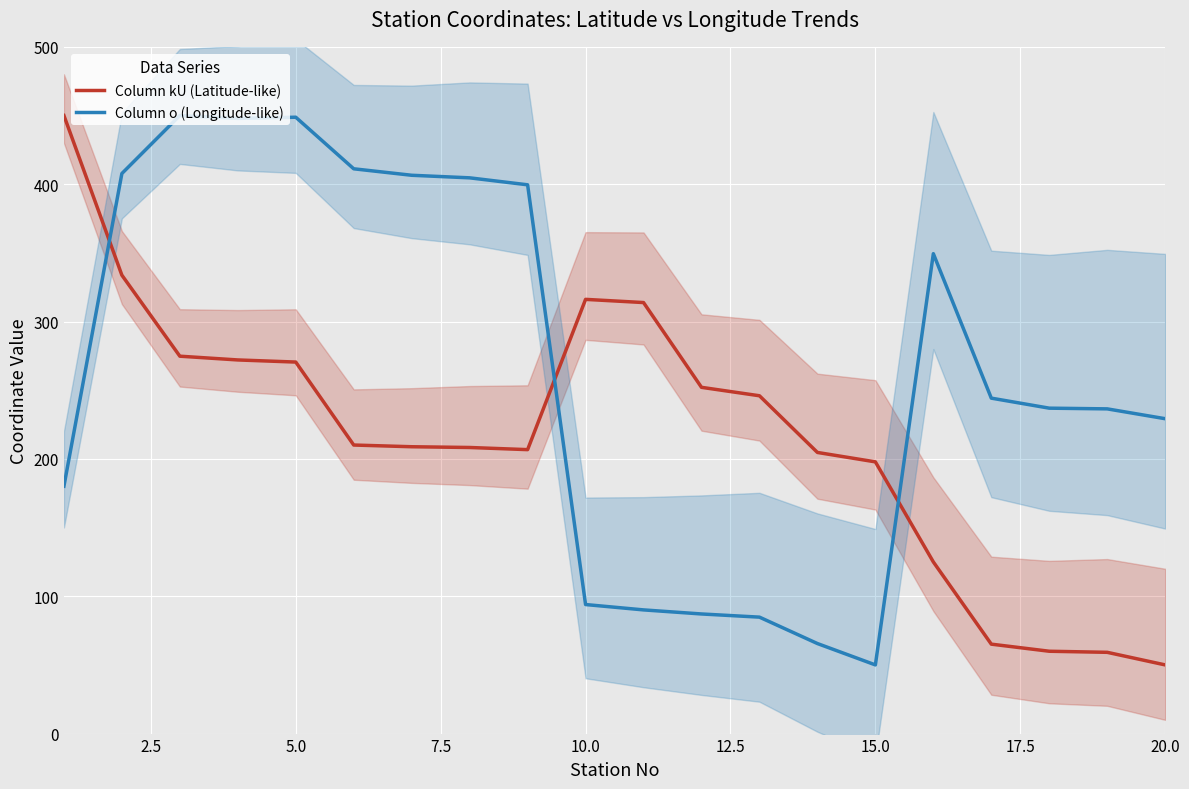

Reading left to right, transcribe all the data shown in this chart.

Column kU (Latitude-like): 450.0	333.8	274.8	272.0	270.5	210.1	208.8	208.3	206.7	316.1	313.8	252.1	246.0	204.7	197.8	125.0	65.1	59.9	59.2	50.0
Column o (Longitude-like): 180.1	407.8	450.0	447.9	448.7	411.2	406.5	404.6	399.5	93.9	90.1	87.1	84.8	65.6	50.0	349.4	244.2	236.9	236.4	229.3